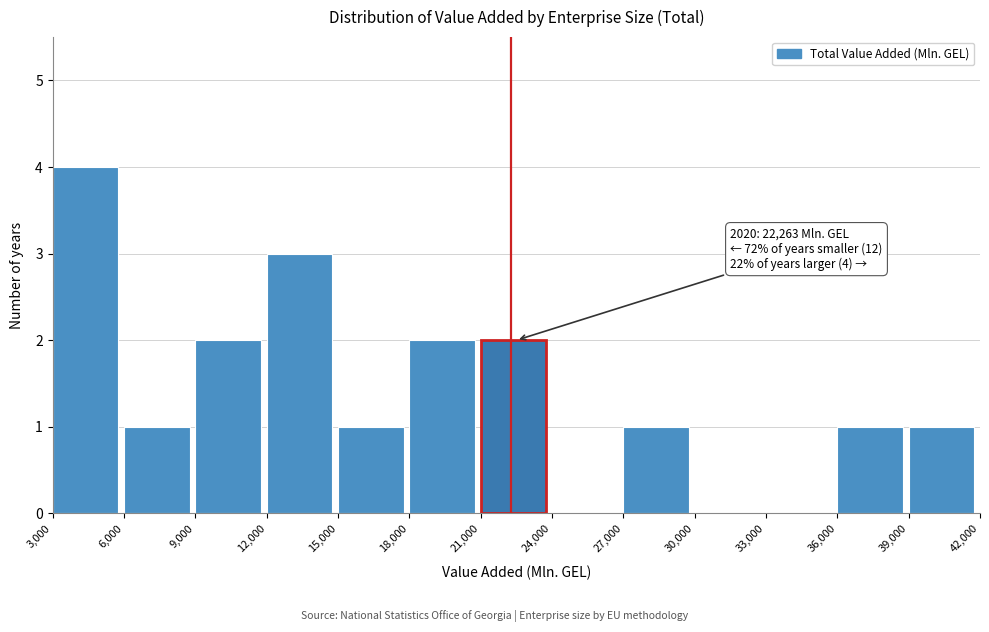

Which range on the x-axis has the tallest bar?

3,000 to 6,000